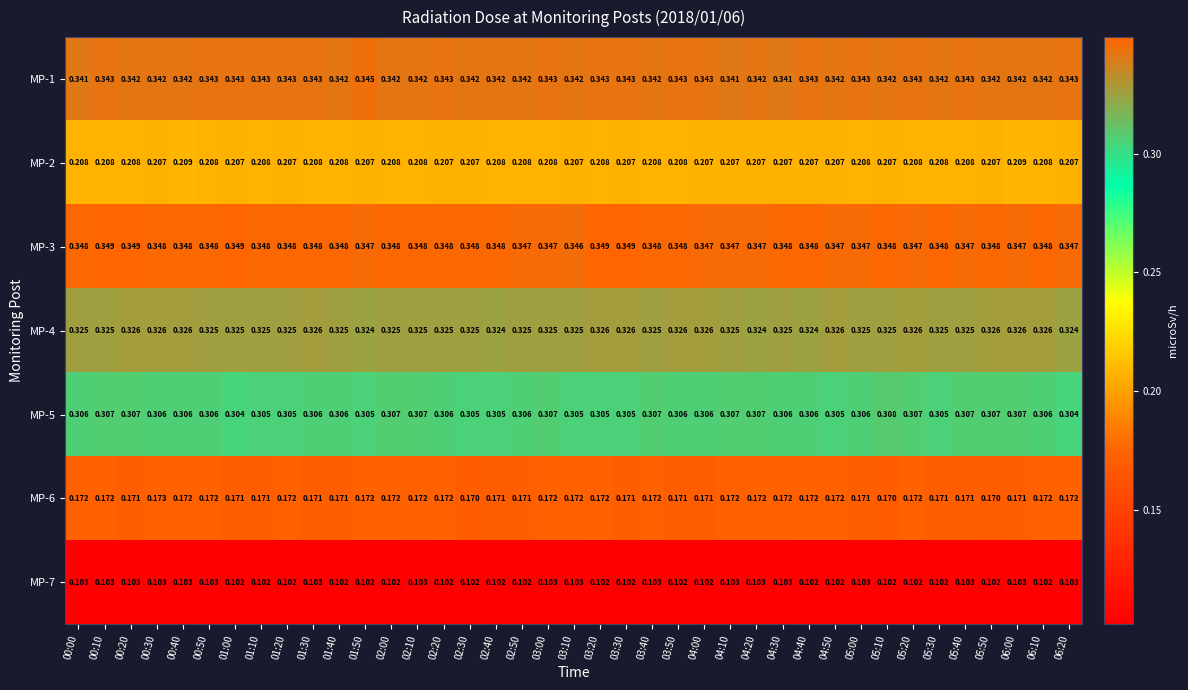

Is the value of MP-4 at 01:10 greater than the value of MP-1 at 05:10?

No